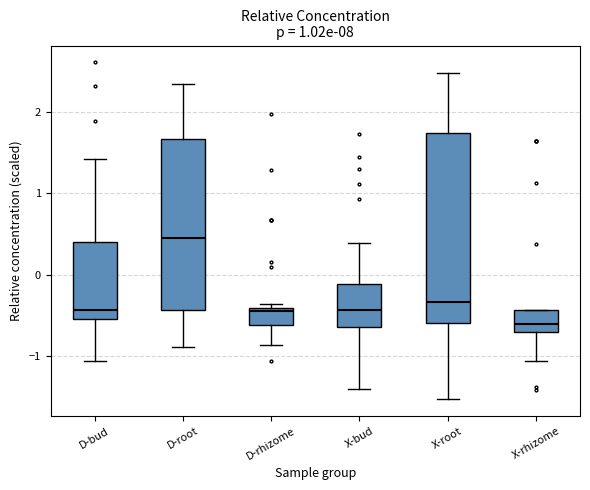

Where is the upper edge of the box for X-root on the y-axis? The values are not printed on the chart, so give them approximately, as read against the axis.

1.7